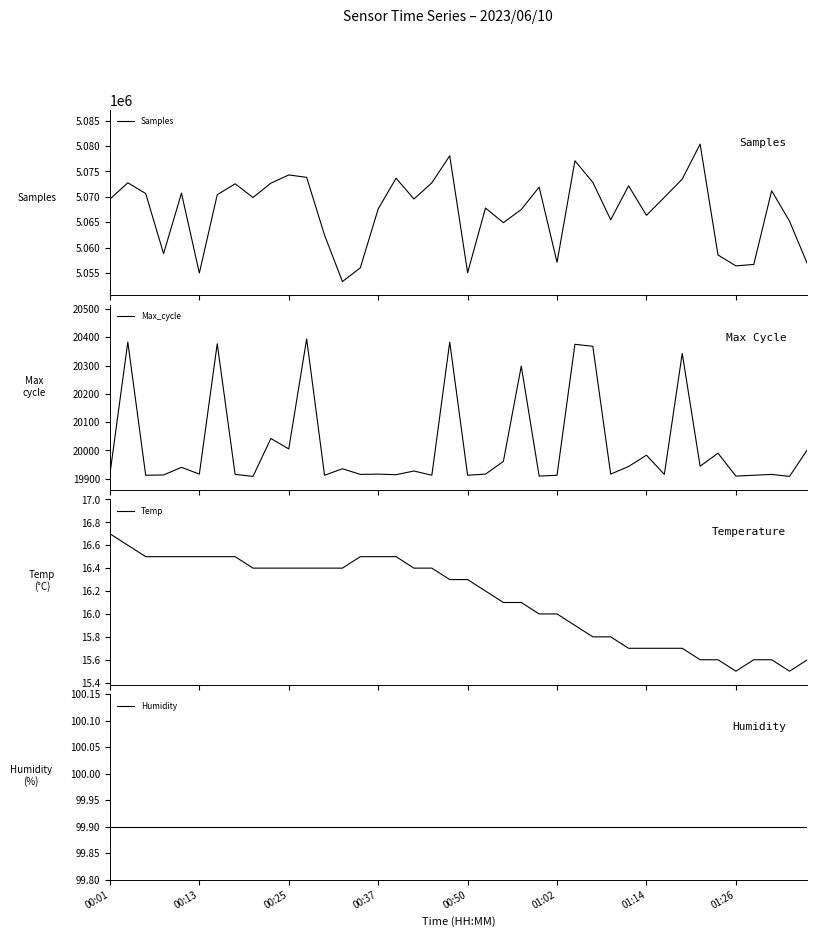

At which label does Temp first exceed 16?

00:01